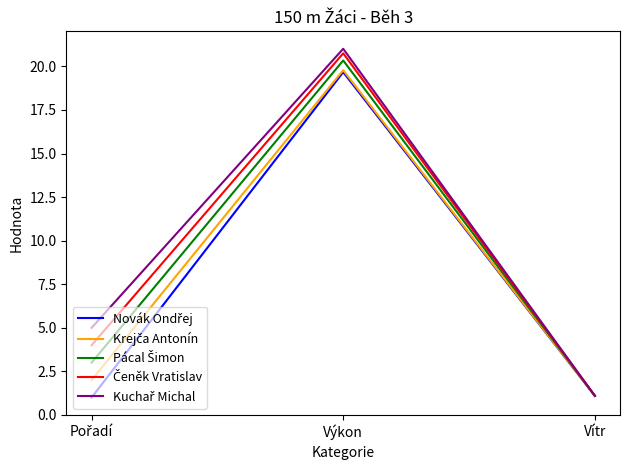

At which category is the sum across all series the highest?

Výkon